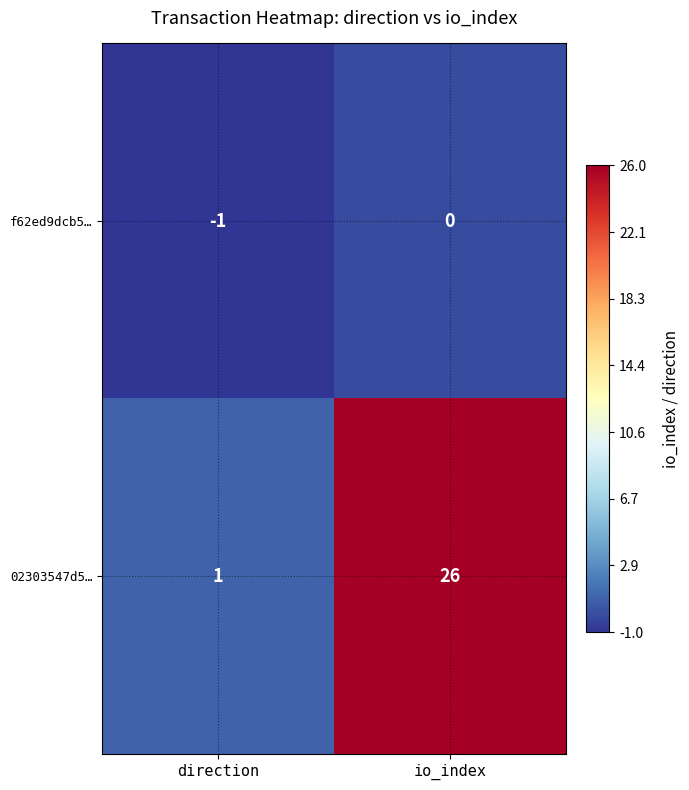

Is it true that f62ed9dcb5… equals -1 at direction?

True